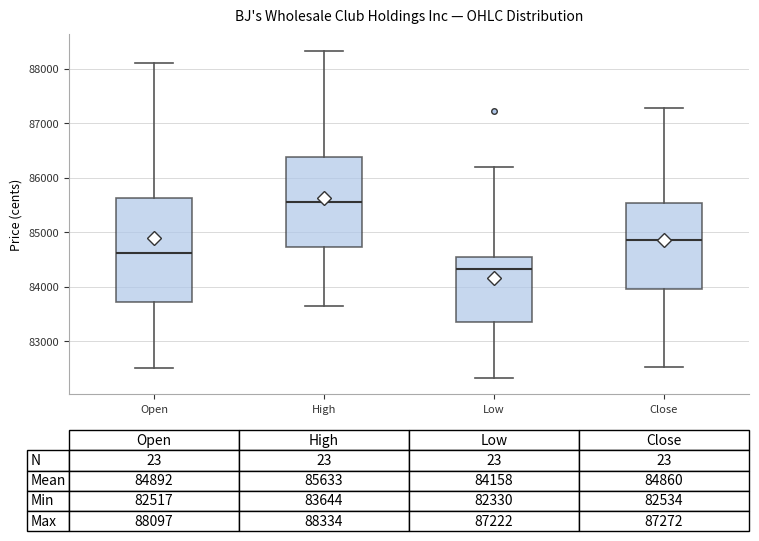

Which box has the lowest median line?

Low